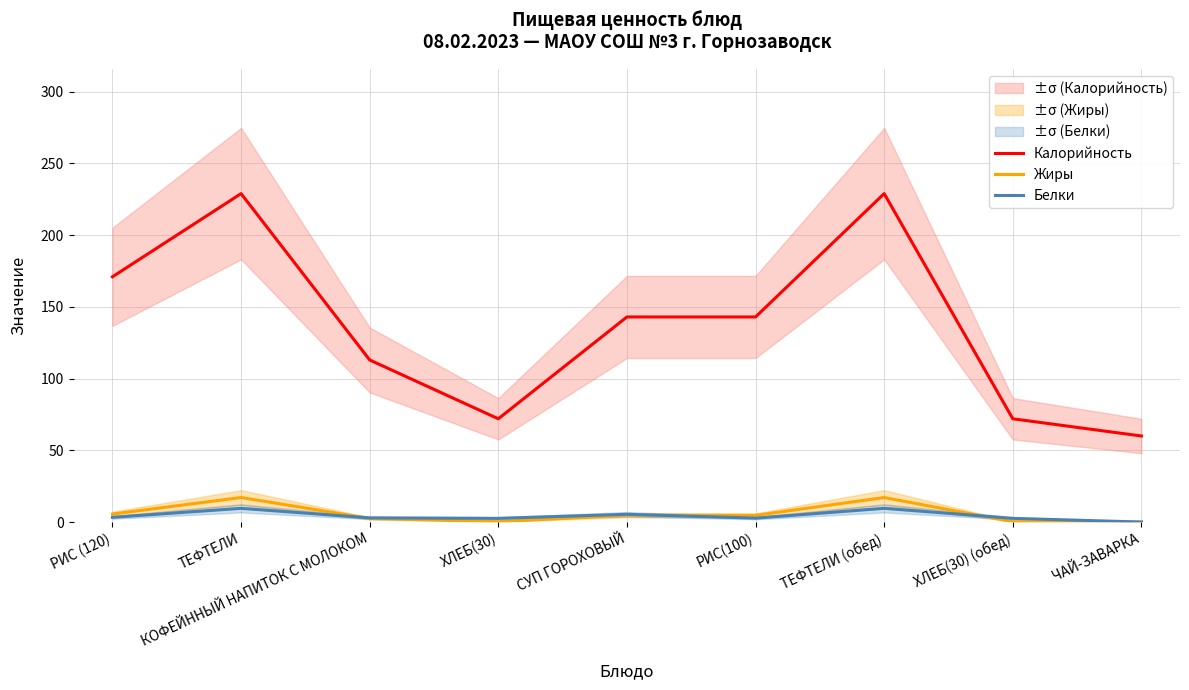

What are all the series names shown in the legend?

Калорийность, Жиры, Белки